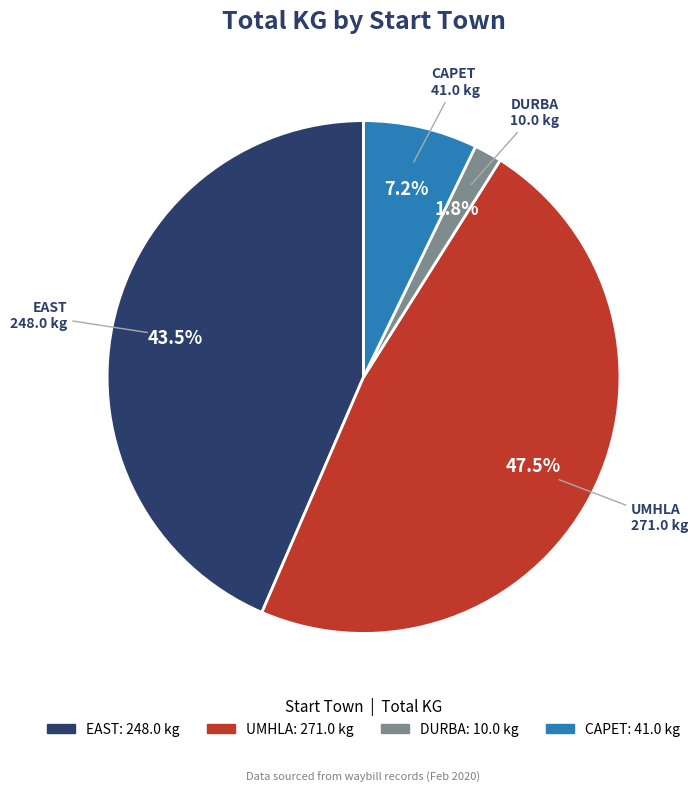

Between UMHLA and CAPET, which is larger?

UMHLA